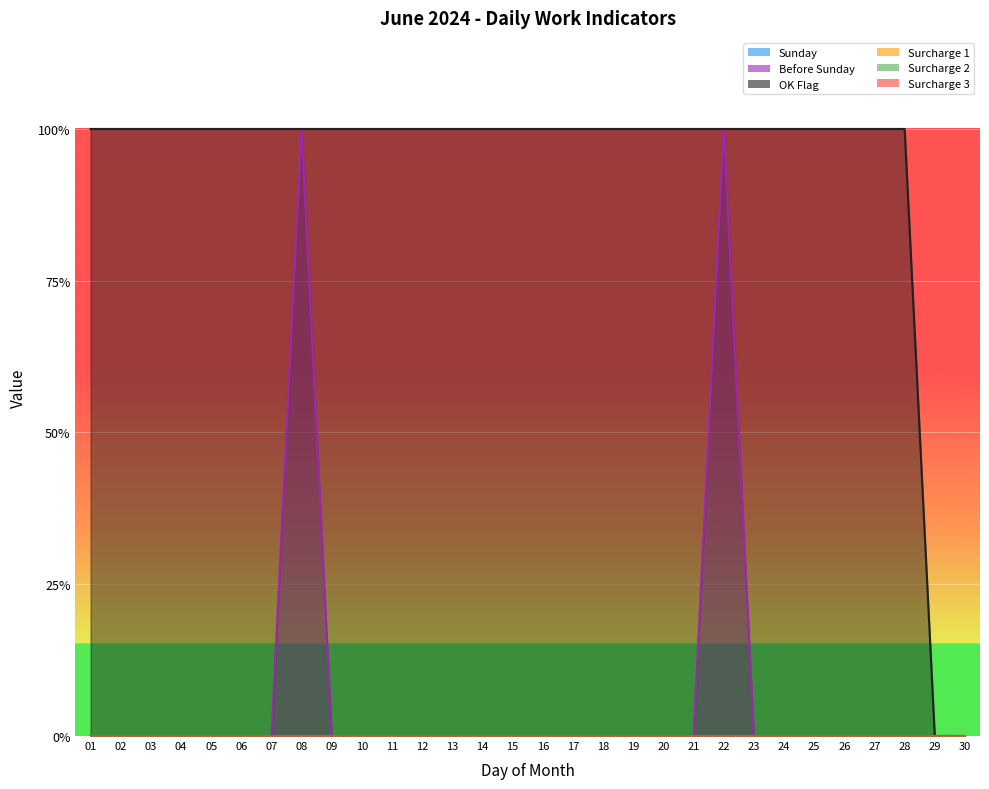

Does the chart display data point markers on the line(s)?

No